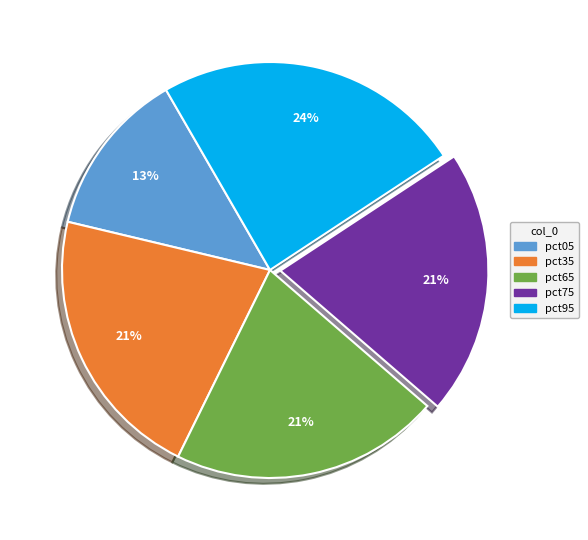

Does any single category account for the majority?

No